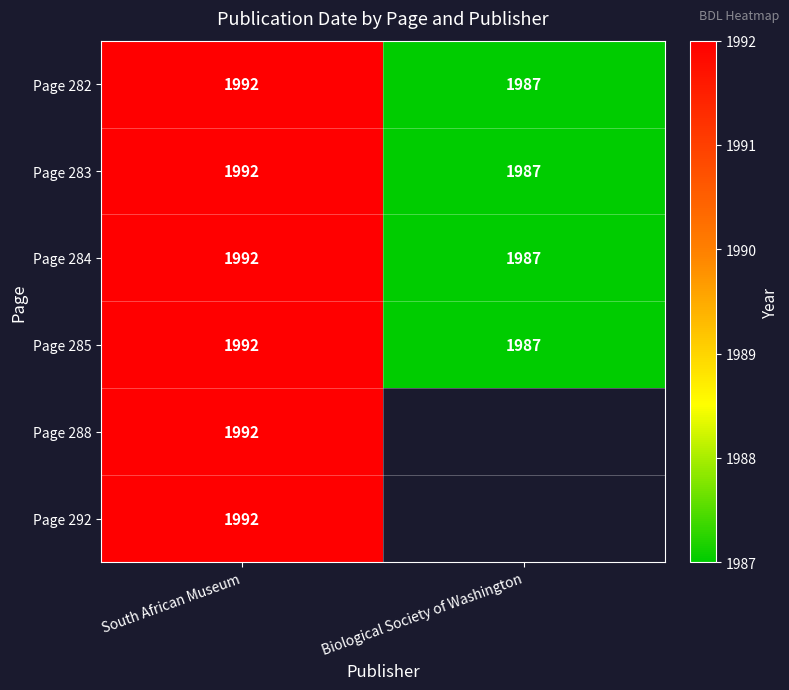

What is the total value across all series at South African Museum?

11952